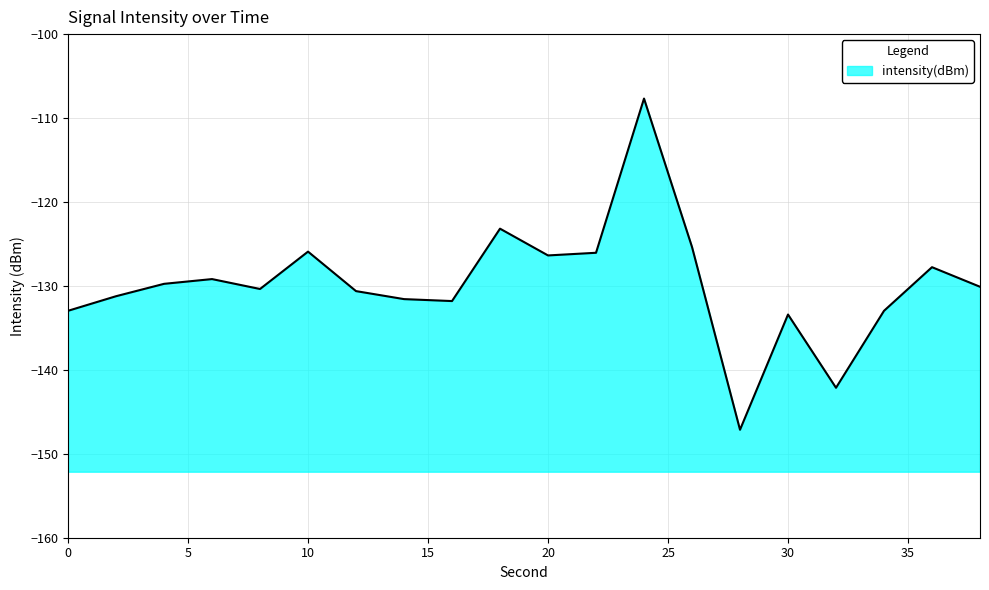

Between 0 and 26, which is larger?

26